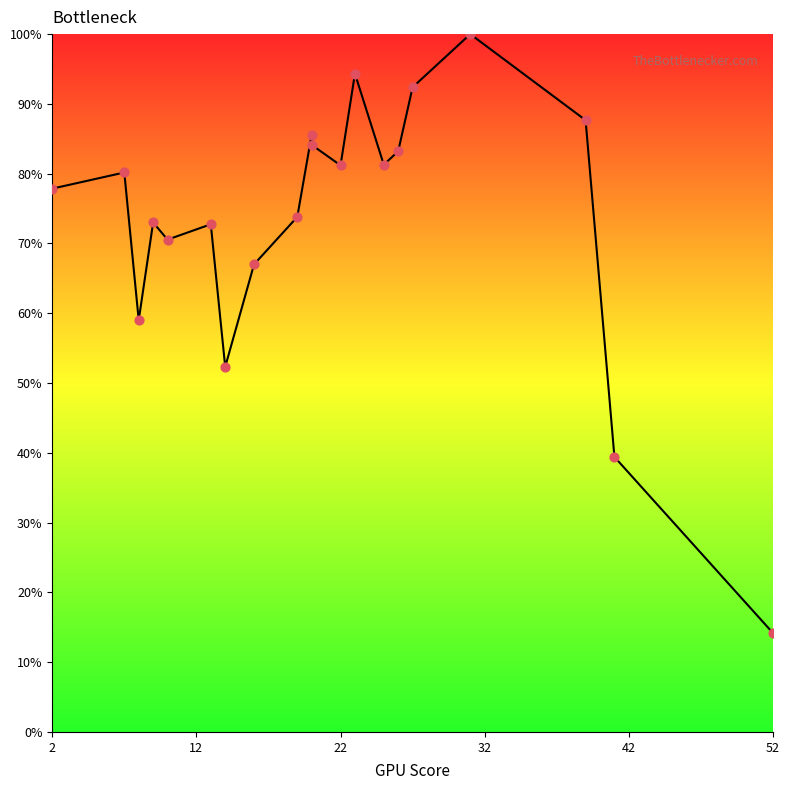

What is the ratio of the value at 26 to the value at 16?

1.2